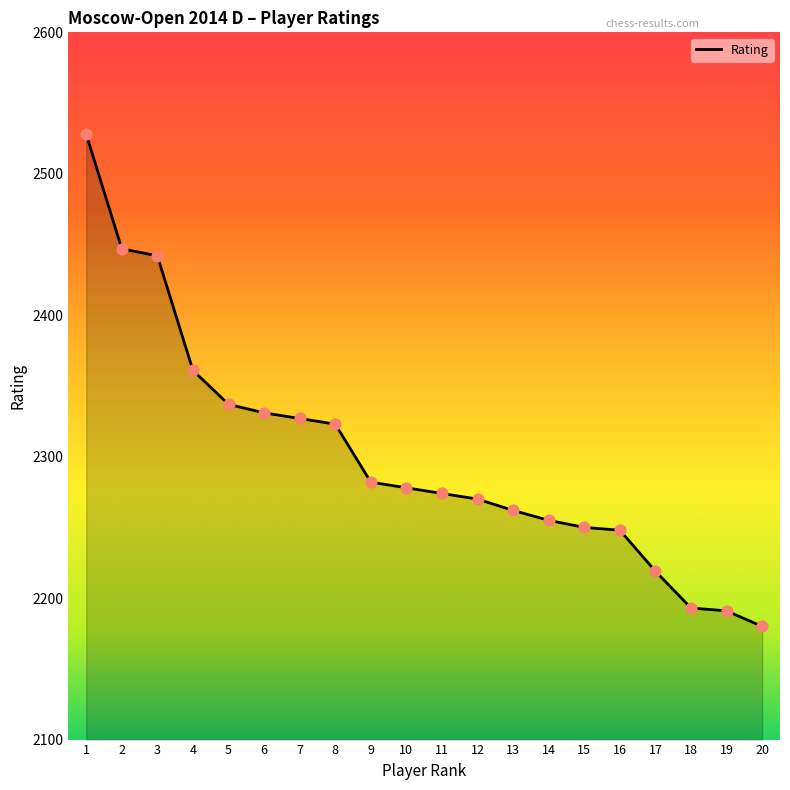

Between 2 and 10, which is larger?

2